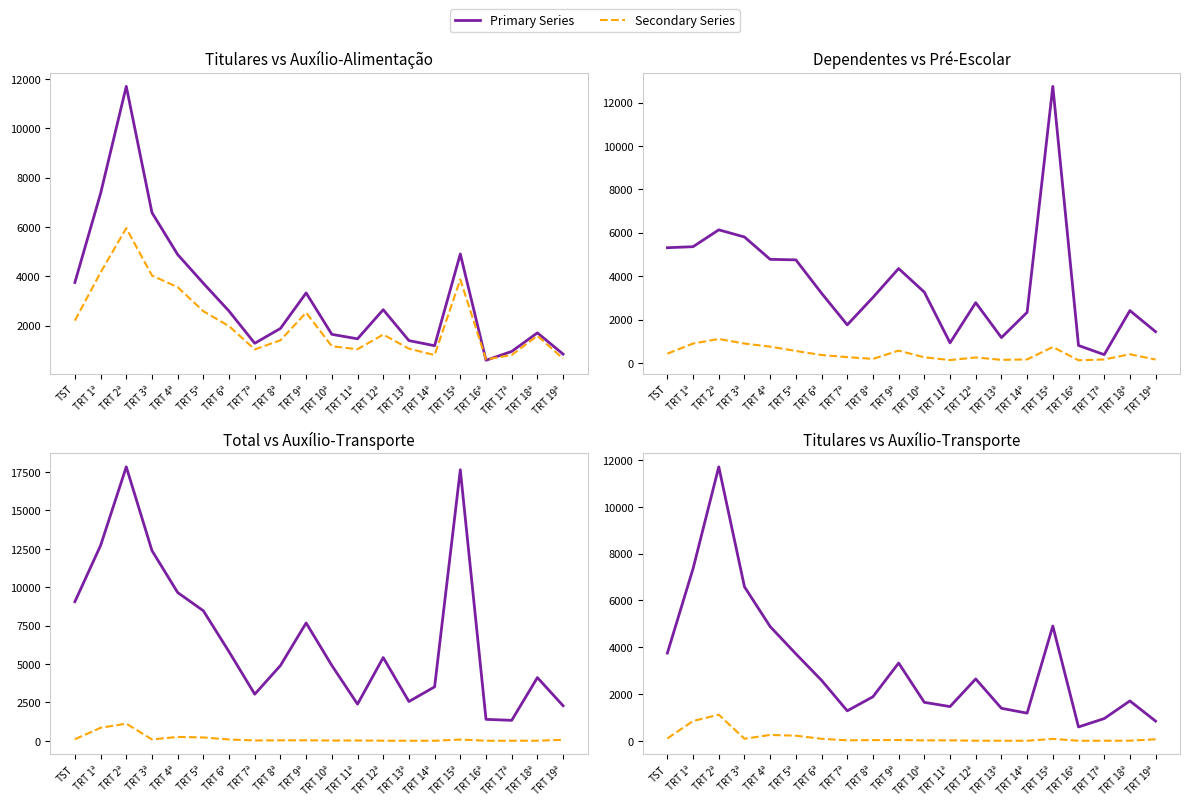

Reading right to left, transcribe all the data shown in this chart.

TITULARES: TRT 19ª=840	TRT 18ª=1702	TRT 17ª=948	TRT 16ª=590	TRT 15ª=4903	TRT 14ª=1180	TRT 13ª=1388	TRT 12ª=2642	TRT 11ª=1461	TRT 10ª=1642	TRT 9ª=3322	TRT 8ª=1881	TRT 7ª=1279	TRT 6ª=2583	TRT 5ª=3715	TRT 4ª=4880	TRT 3ª=6580	TRT 2ª=11706	TRT 1ª=7359	TST=3747
AUXÍLIO-ALIMENTAÇÃO: TRT 19ª=658	TRT 18ª=1584	TRT 17ª=802	TRT 16ª=625	TRT 15ª=3868	TRT 14ª=801	TRT 13ª=1060	TRT 12ª=1633	TRT 11ª=1037	TRT 10ª=1160	TRT 9ª=2522	TRT 8ª=1402	TRT 7ª=1030	TRT 6ª=1975	TRT 5ª=2579	TRT 4ª=3557	TRT 3ª=4027	TRT 2ª=5952	TRT 1ª=4155	TST=2199
DEPENDENTES: TRT 19ª=1440	TRT 18ª=2412	TRT 17ª=382	TRT 16ª=804	TRT 15ª=12747	TRT 14ª=2332	TRT 13ª=1168	TRT 12ª=2777	TRT 11ª=925	TRT 10ª=3262	TRT 9ª=4350	TRT 8ª=3019	TRT 7ª=1754	TRT 6ª=3213	TRT 5ª=4750	TRT 4ª=4774	TRT 3ª=5804	TRT 2ª=6134	TRT 1ª=5357	TST=5310
ASSISTÊNCIA PRÉ-ESCOLAR: TRT 19ª=156	TRT 18ª=401	TRT 17ª=158	TRT 16ª=123	TRT 15ª=734	TRT 14ª=161	TRT 13ª=142	TRT 12ª=252	TRT 11ª=132	TRT 10ª=260	TRT 9ª=567	TRT 8ª=186	TRT 7ª=267	TRT 6ª=364	TRT 5ª=553	TRT 4ª=751	TRT 3ª=892	TRT 2ª=1106	TRT 1ª=894	TST=426
TOTAL: TRT 19ª=2280	TRT 18ª=4114	TRT 17ª=1330	TRT 16ª=1394	TRT 15ª=17650	TRT 14ª=3512	TRT 13ª=2556	TRT 12ª=5419	TRT 11ª=2386	TRT 10ª=4904	TRT 9ª=7672	TRT 8ª=4900	TRT 7ª=3033	TRT 6ª=5796	TRT 5ª=8465	TRT 4ª=9654	TRT 3ª=12384	TRT 2ª=17840	TRT 1ª=12716	TST=9057
AUXÍLIO-TRANSPORTE: TRT 19ª=62	TRT 18ª=4	TRT 17ª=1	TRT 16ª=1	TRT 15ª=80	TRT 14ª=0	TRT 13ª=2	TRT 12ª=4	TRT 11ª=17	TRT 10ª=16	TRT 9ª=30	TRT 8ª=28	TRT 7ª=19	TRT 6ª=84	TRT 5ª=216	TRT 4ª=249	TRT 3ª=86	TRT 2ª=1114	TRT 1ª=845	TST=99